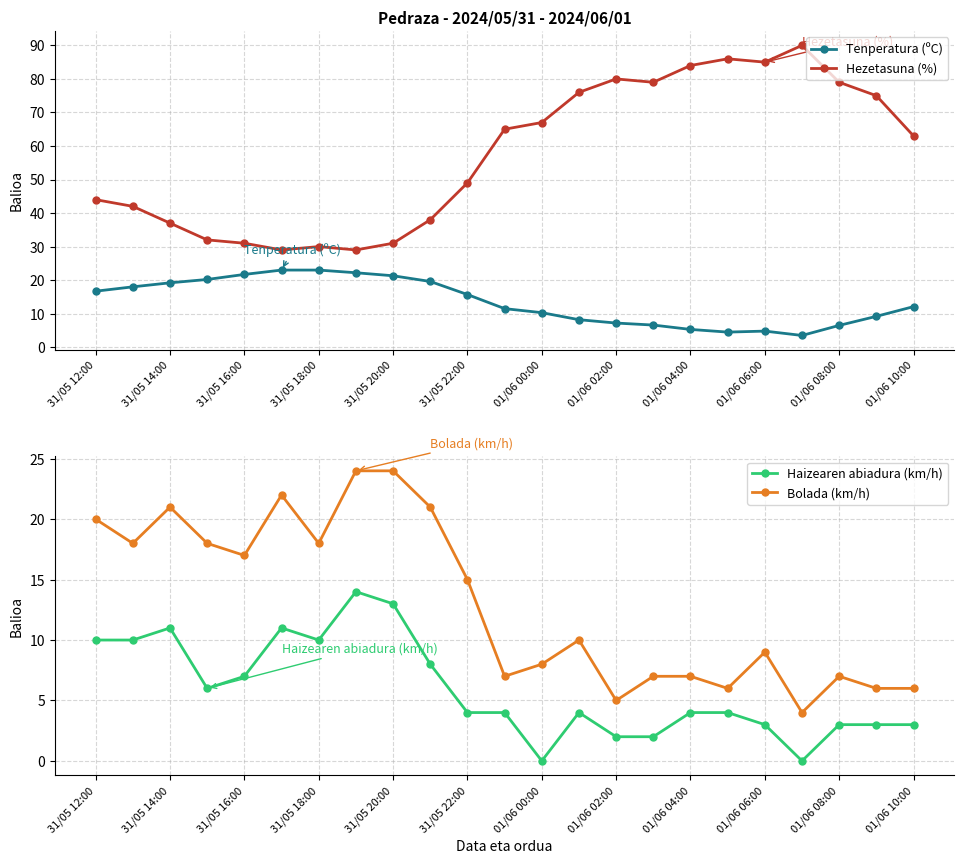

What is the maximum value for Bolada (km/h)?

24